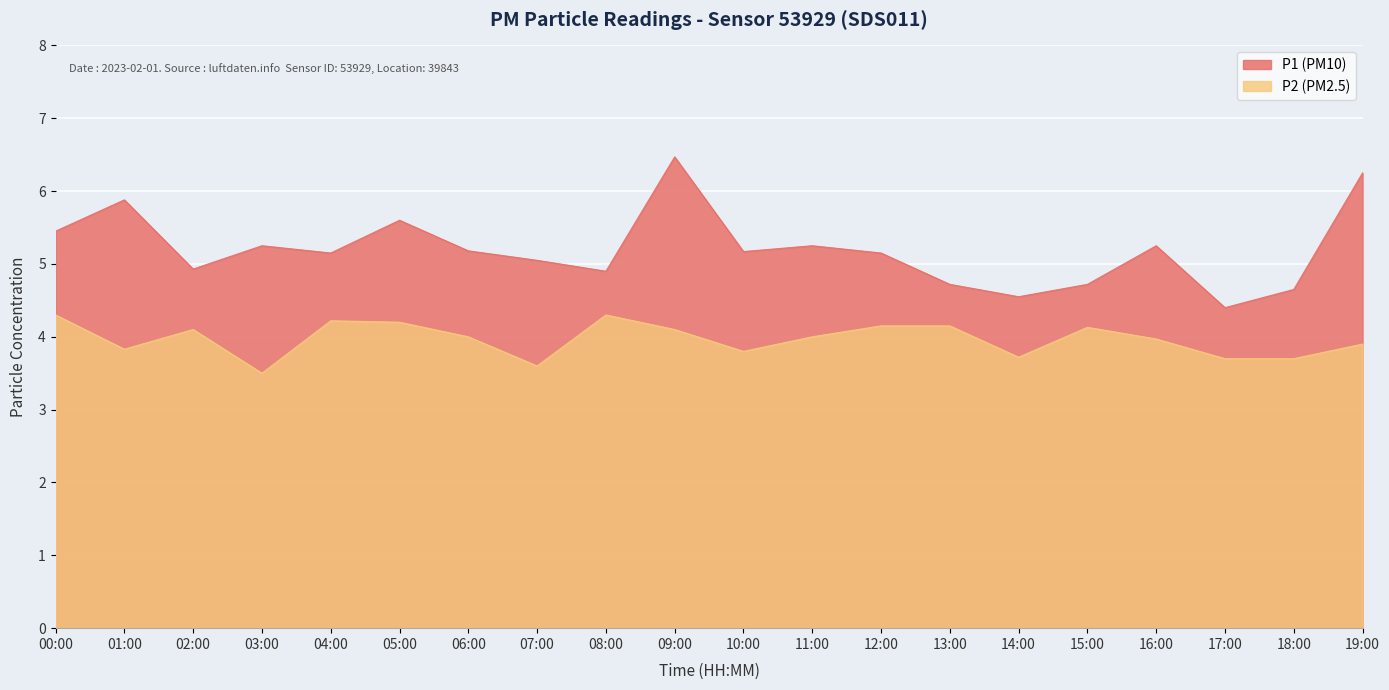

Rank the categories by P1 value from lowest to highest.

17:00, 14:00, 18:00, 13:00, 15:00, 08:00, 02:00, 07:00, 04:00, 12:00, 10:00, 06:00, 03:00, 11:00, 16:00, 00:00, 05:00, 01:00, 19:00, 09:00